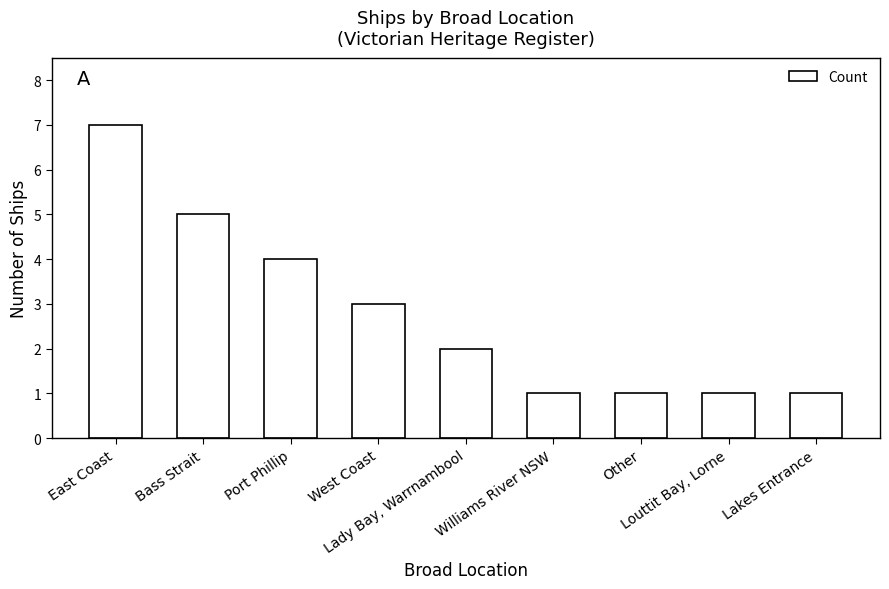

What is the greatest value displayed?

7